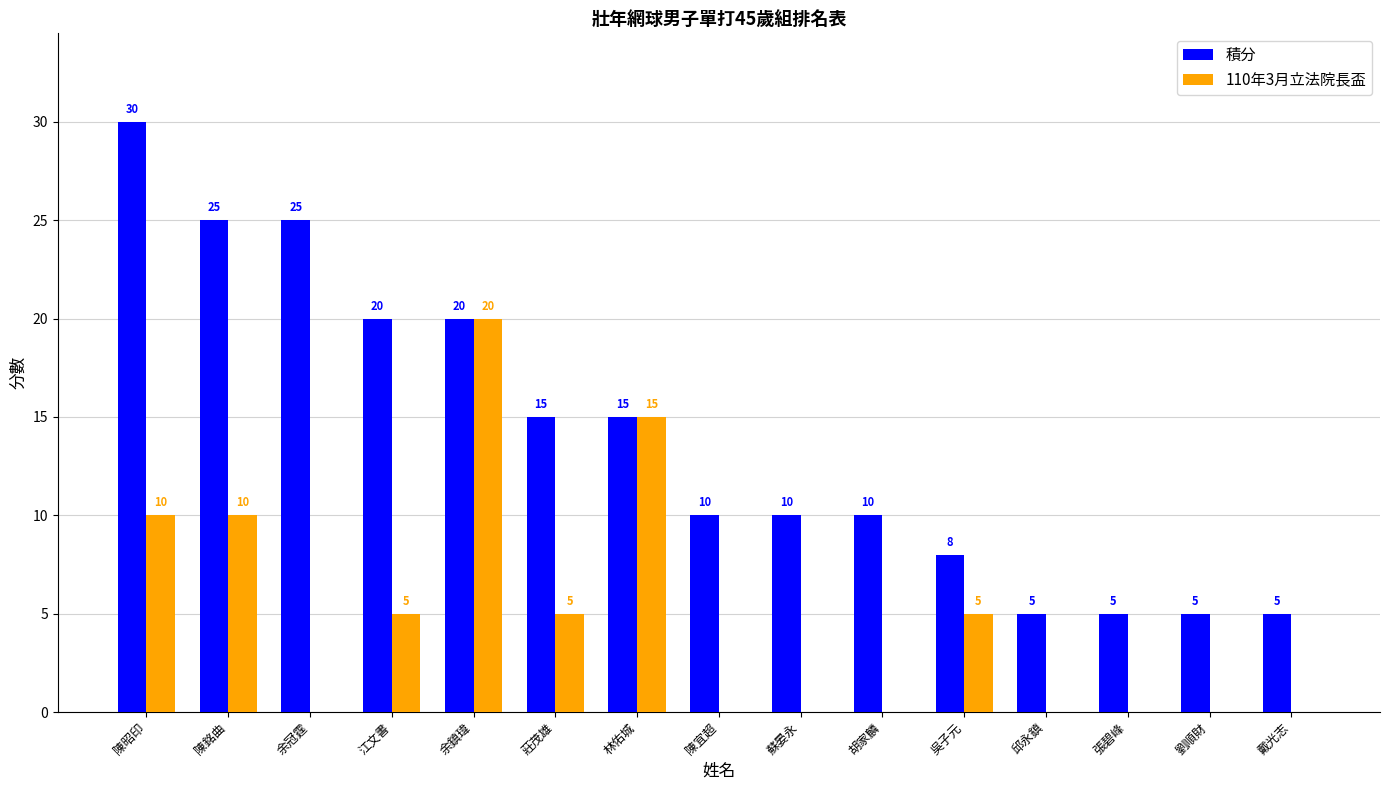

Are the bars grouped side by side (vs. stacked)?

Yes